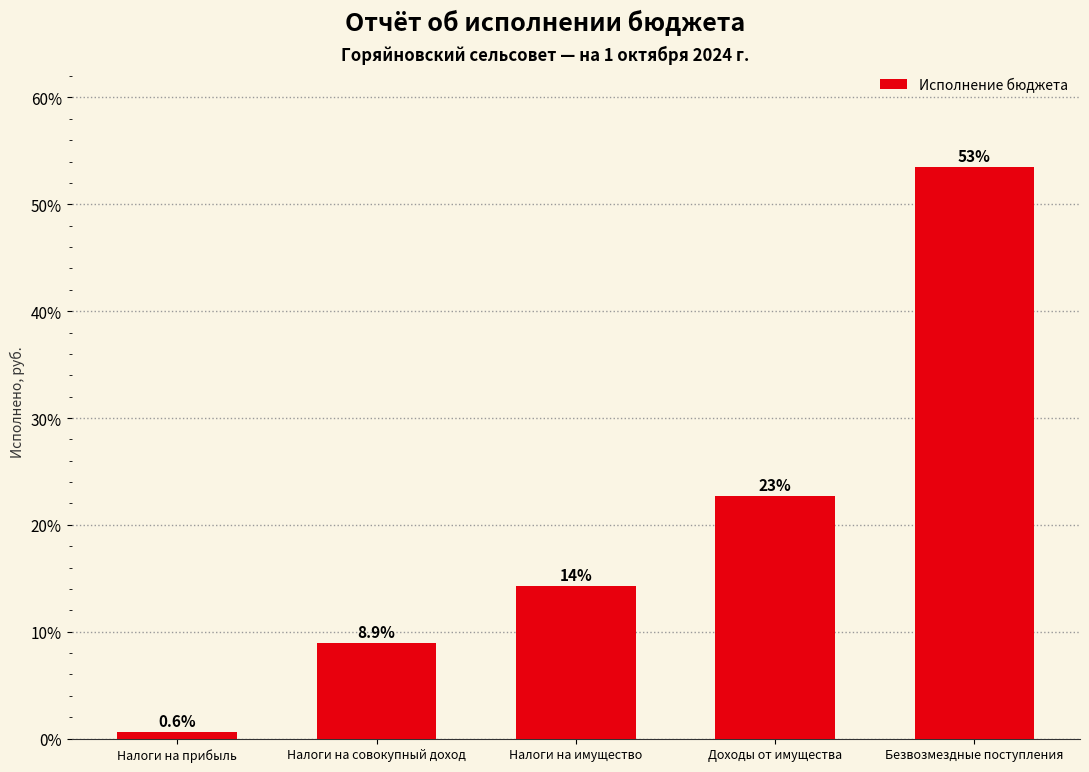

Does the chart contain any negative values?

No